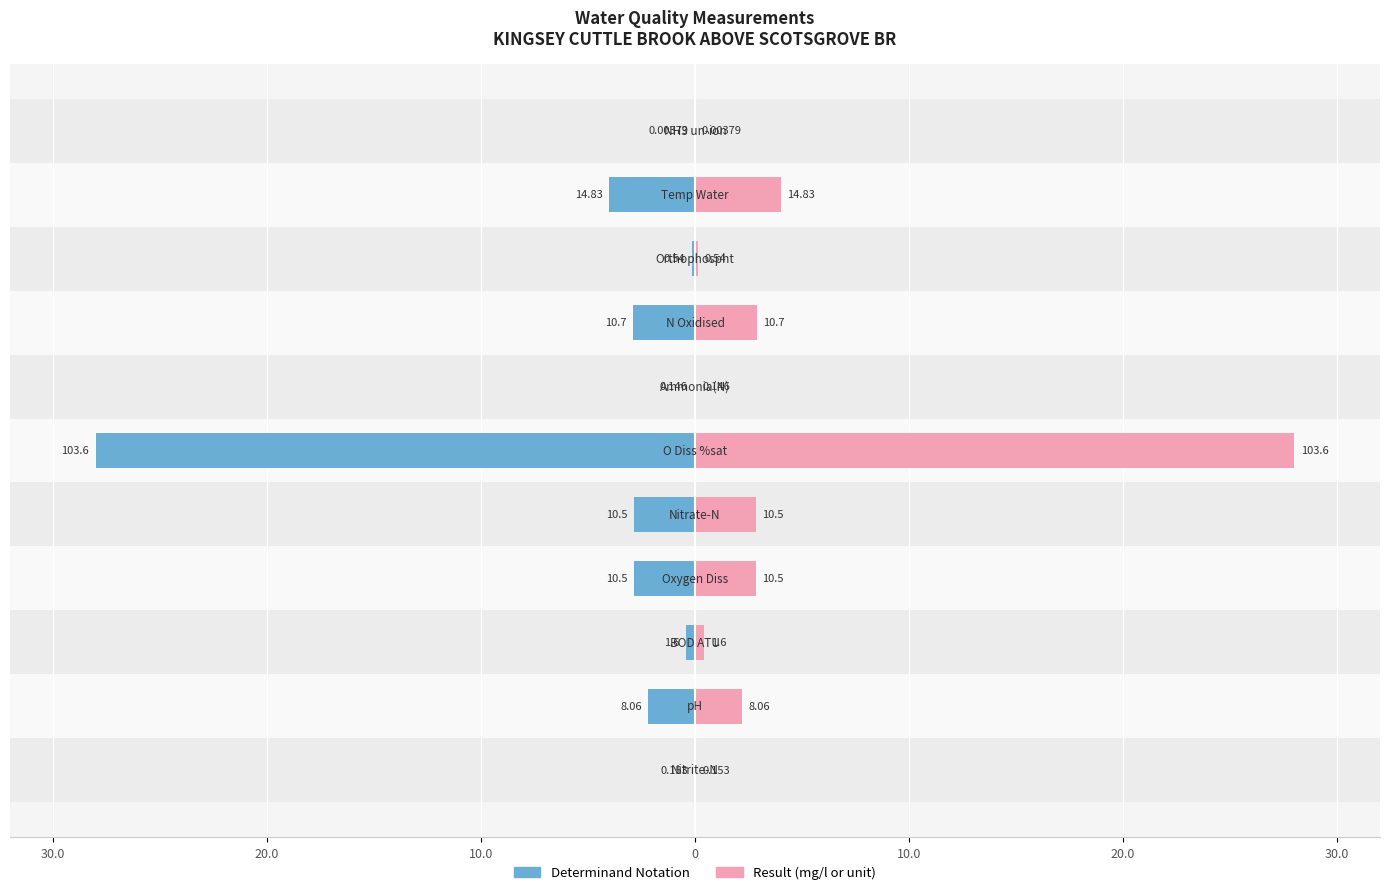

Between 20.0 and 30.0, which series saw the biggest shift?

Determinand Notation